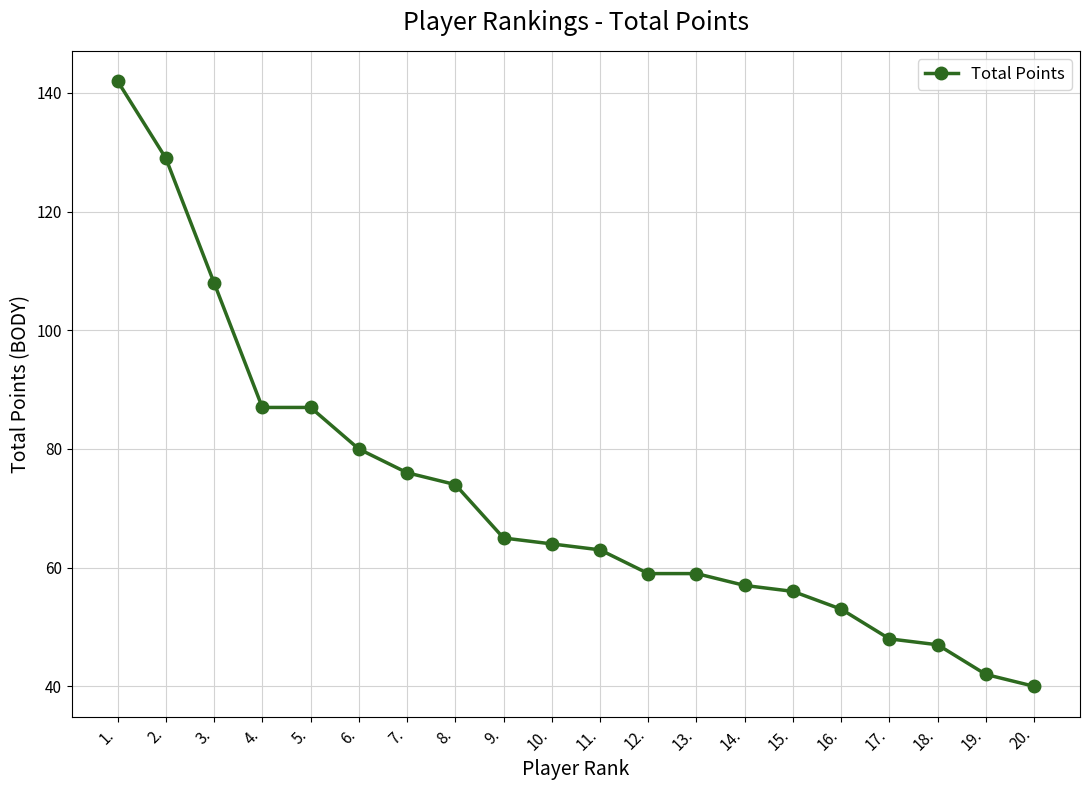

What is the smallest value displayed?

40